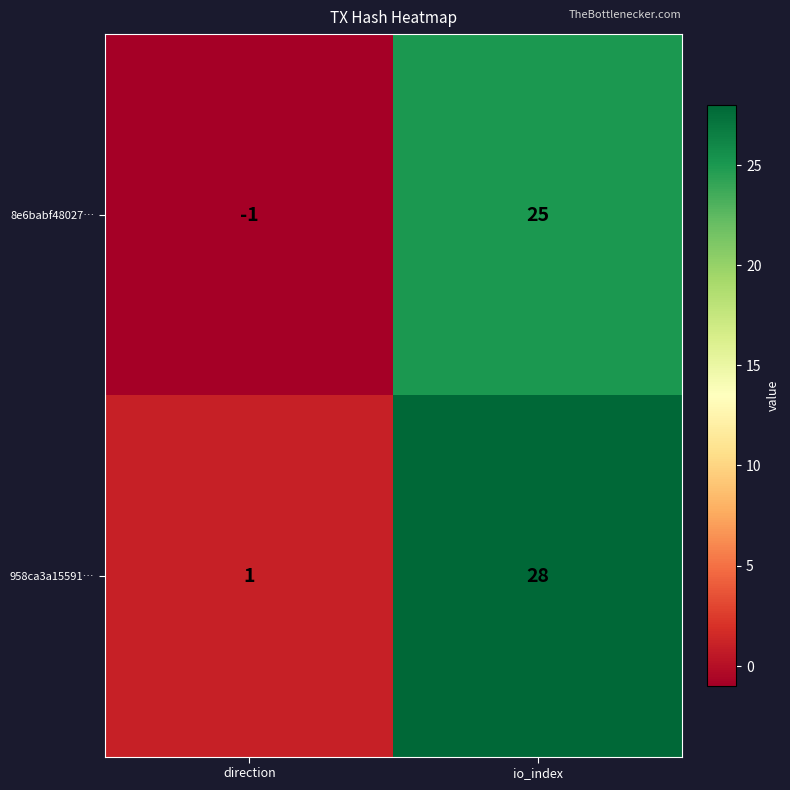

What is the sum of the 958ca3a15591… values at io_index and direction?

29